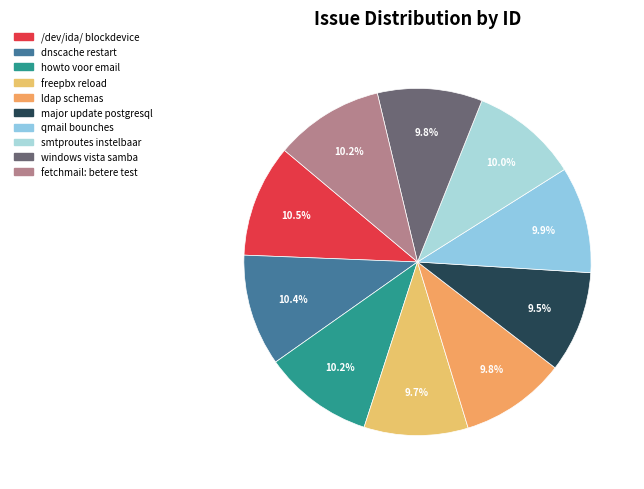

Which category has the biggest portion of the pie?

/dev/ida/ blockdevice